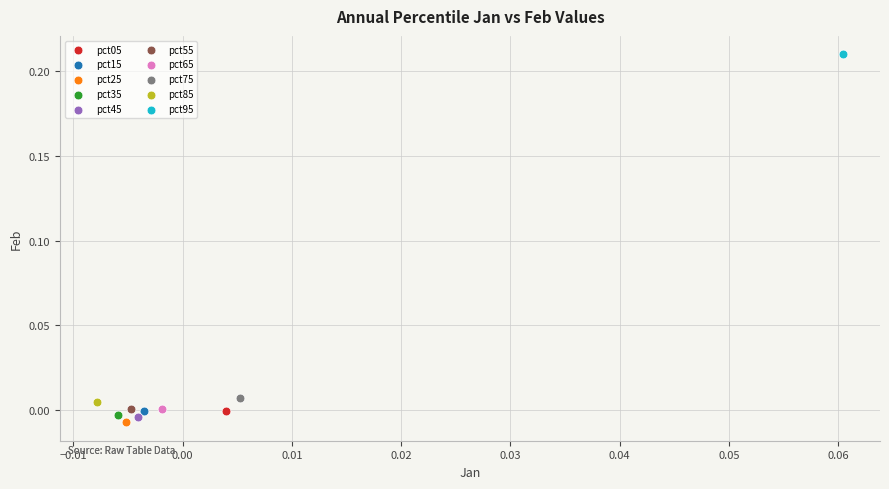

Which series reaches the maximum Y coordinate?

pct95